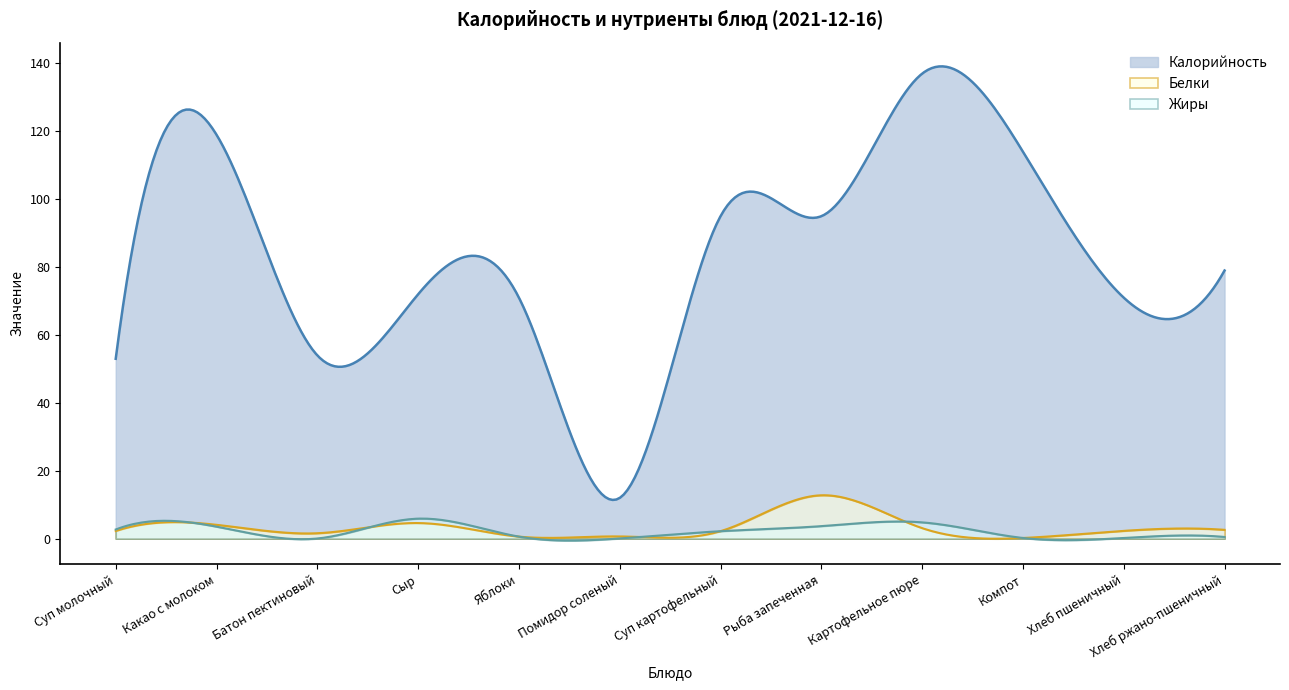

Which series has the largest total across all categories?

Калорийность